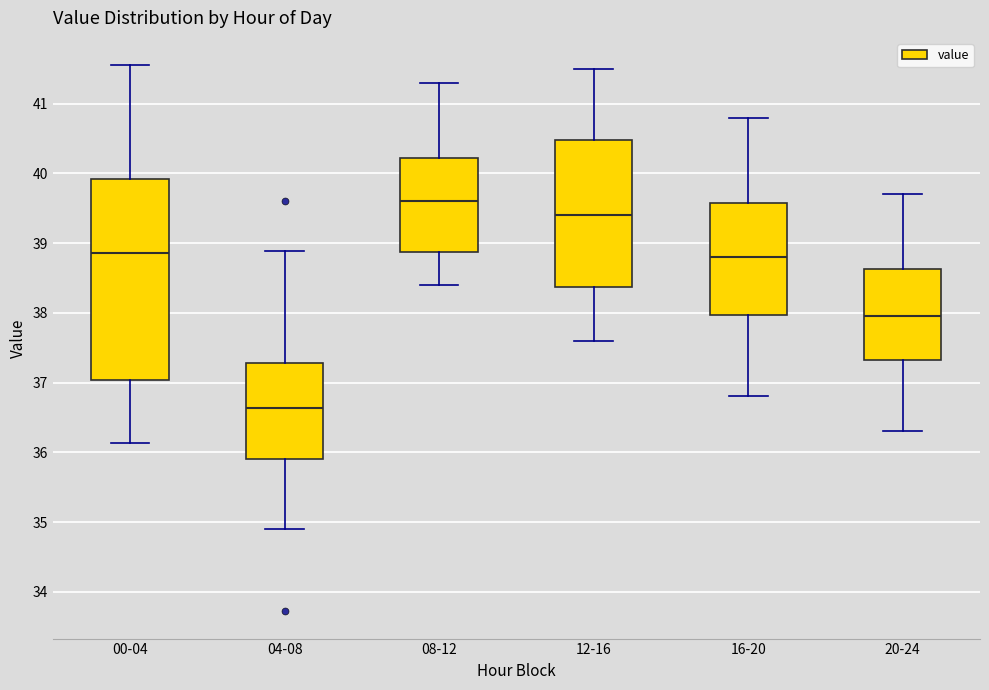

Reading left to right, read every box against the y-axis: the position of its median line, the range the box covers, and the ends of its whiskers. The values are not printed on the chart, so give them approximately, as read against the axis.

00-04: median 38.9, box 37.0 to 39.9, whiskers 36.1 to 41.6
04-08: median 36.6, box 35.9 to 37.3, whiskers 34.9 to 38.9
08-12: median 39.6, box 38.9 to 40.2, whiskers 38.4 to 41.3
12-16: median 39.4, box 38.4 to 40.5, whiskers 37.6 to 41.5
16-20: median 38.8, box 38.0 to 39.6, whiskers 36.8 to 40.8
20-24: median 38.0, box 37.3 to 38.6, whiskers 36.3 to 39.7